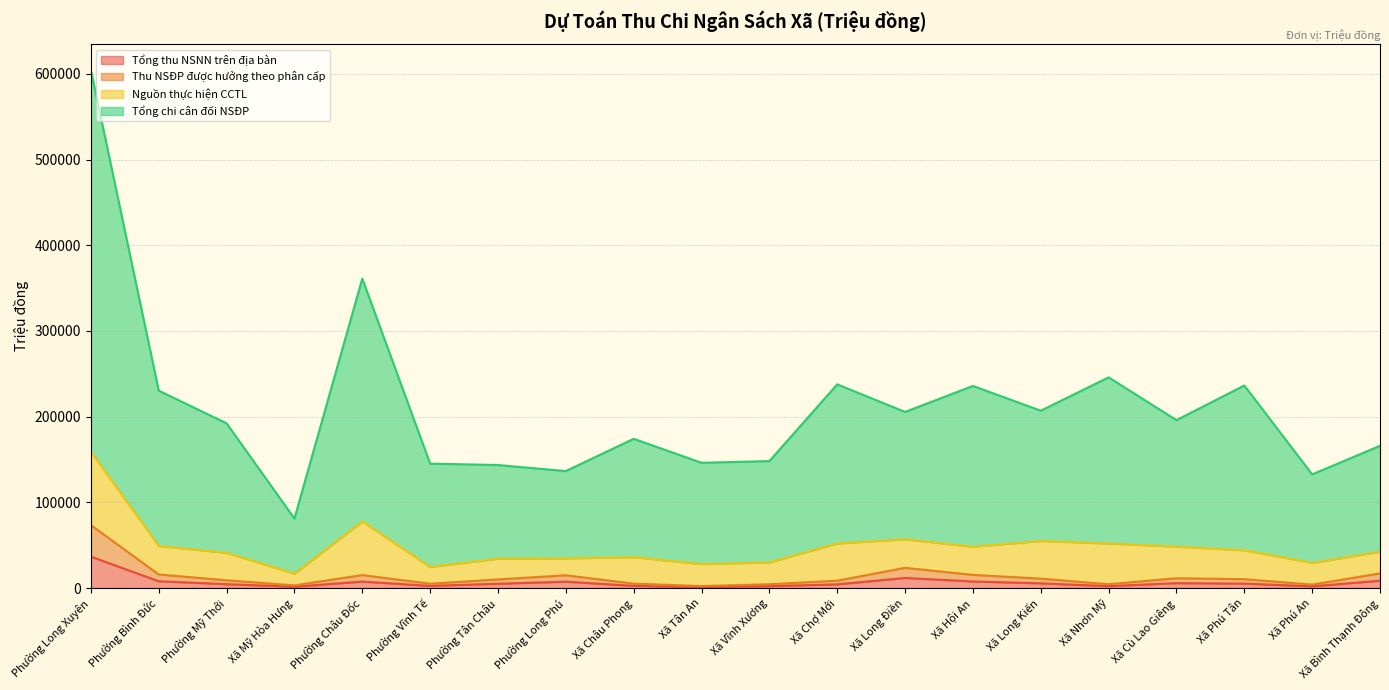

Does the chart display data point markers on the line(s)?

No